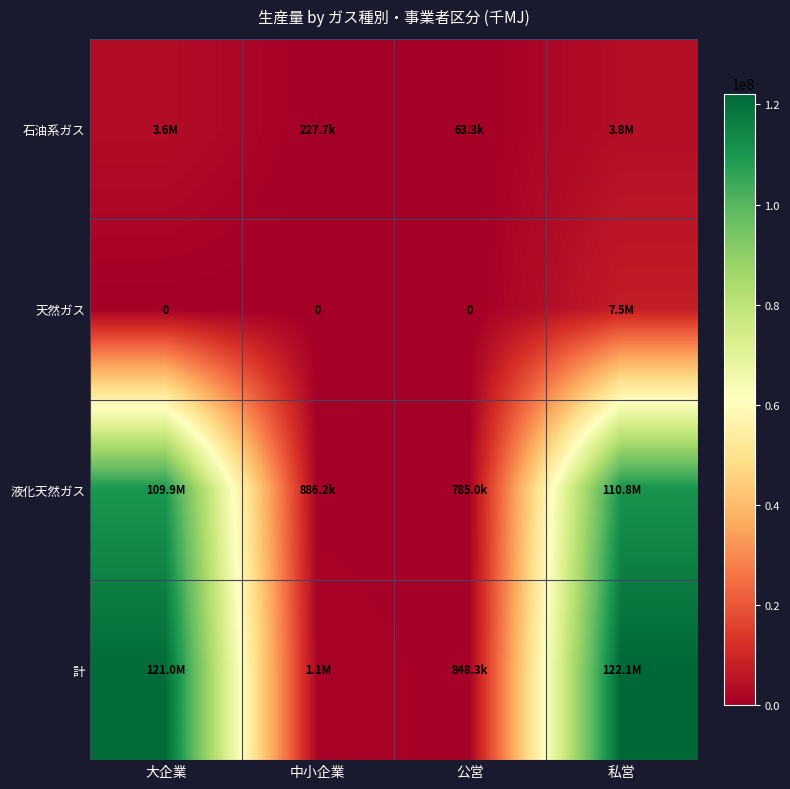

How many categories are shown in the chart?

4